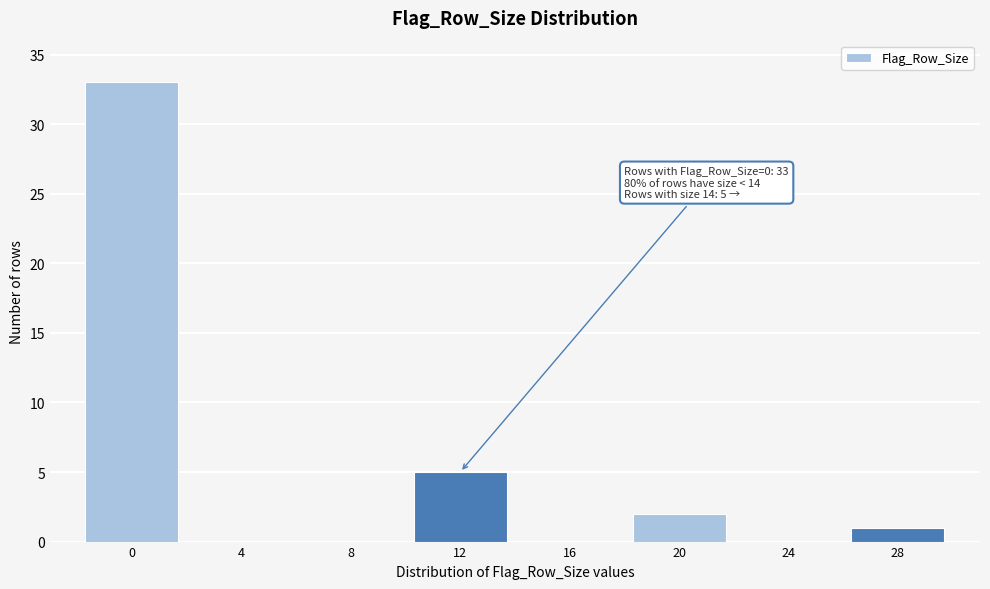

Reading left to right, what are all the values shown in this chart?

0=33	4=0	8=0	12=5	16=0	20=2	24=0	28=1